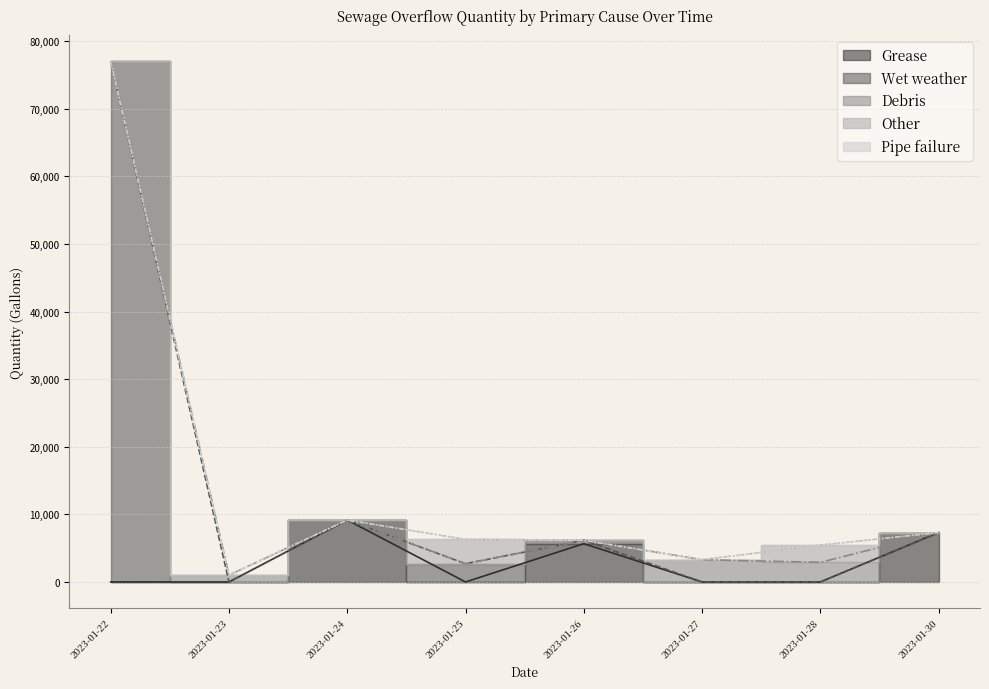

How many positive values does the Other series have?

3